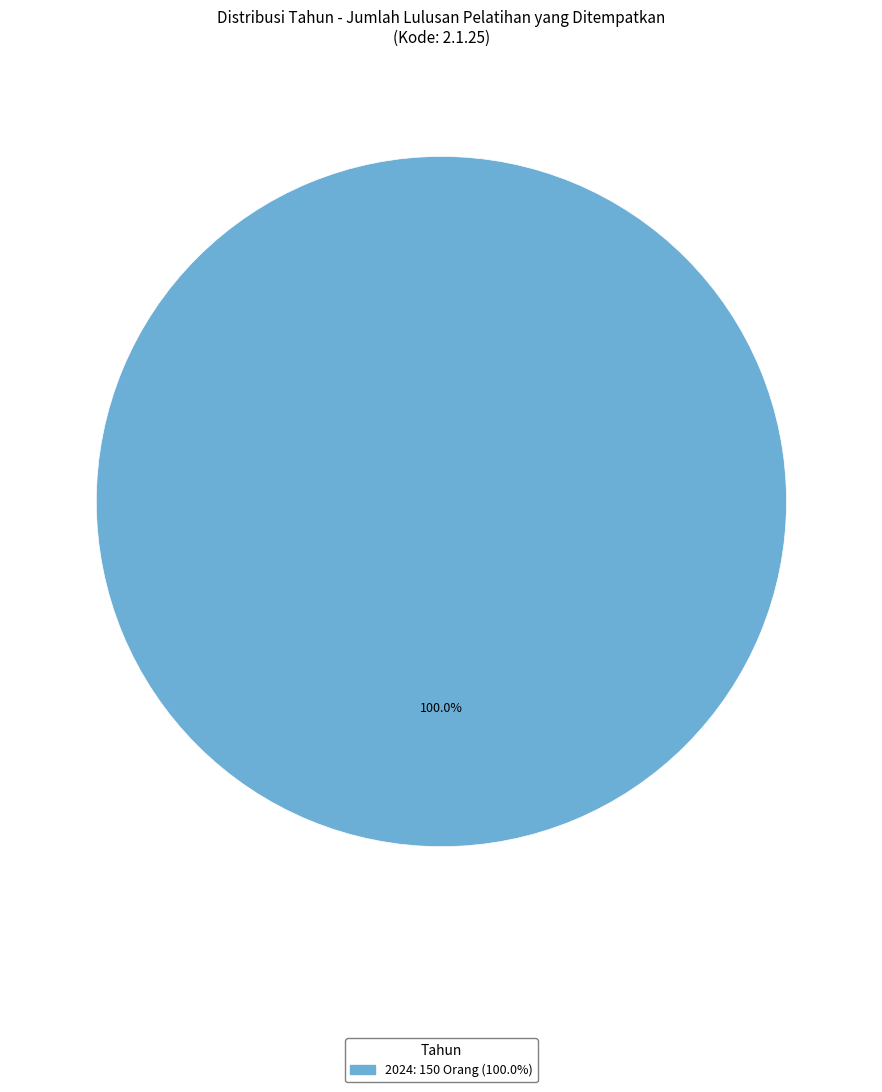

Is there any slice that represents more than half of the pie?

Yes